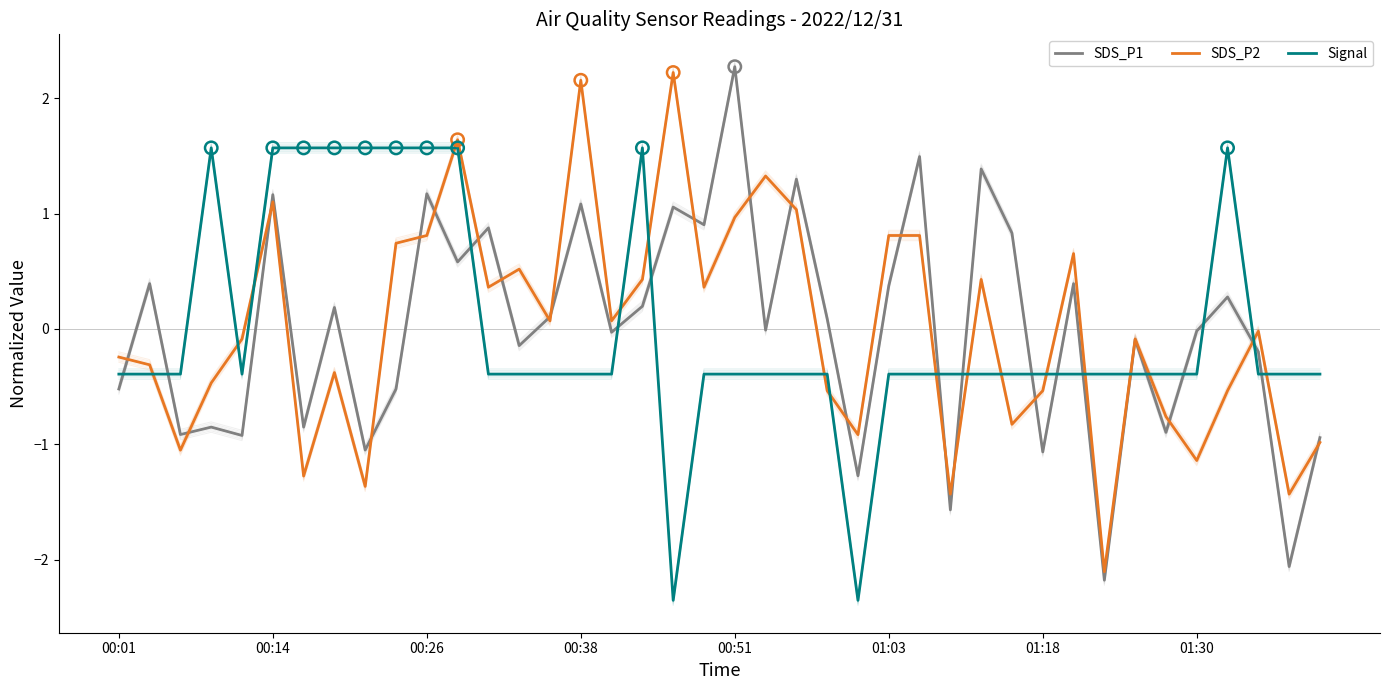

Which series contains the highest Y value?

SDS_P1